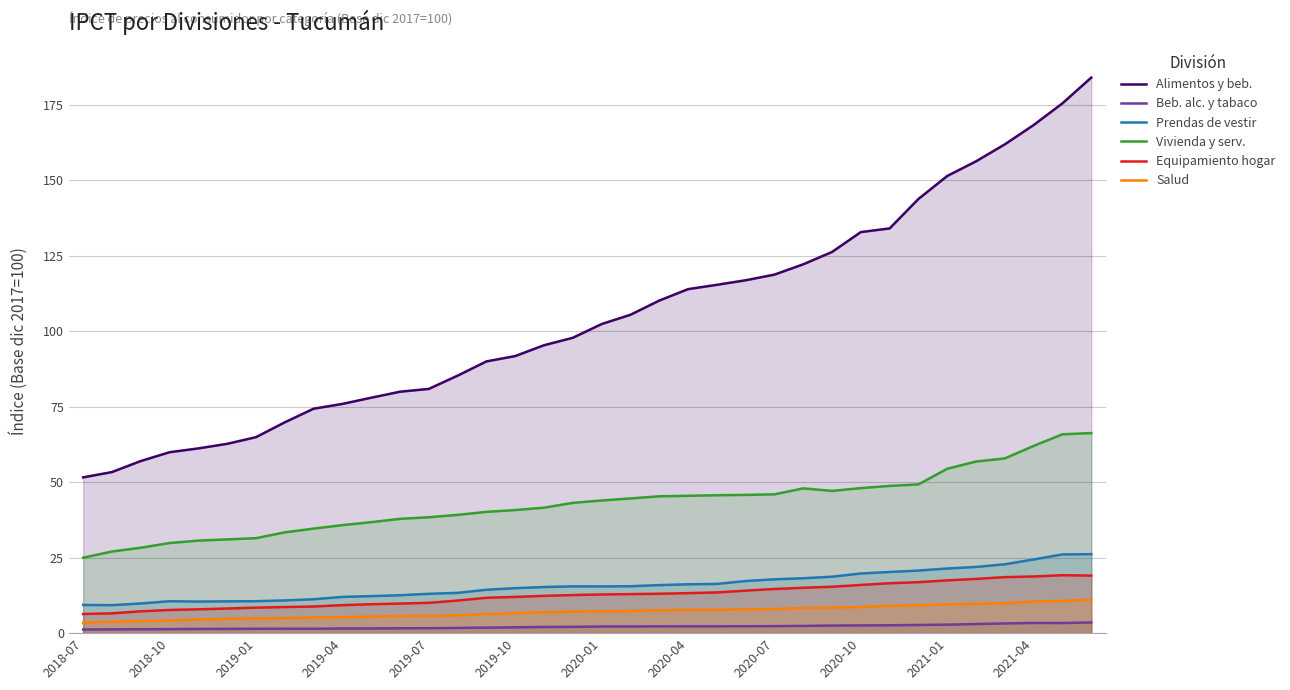

What is the average value of the Salud series?

7.0